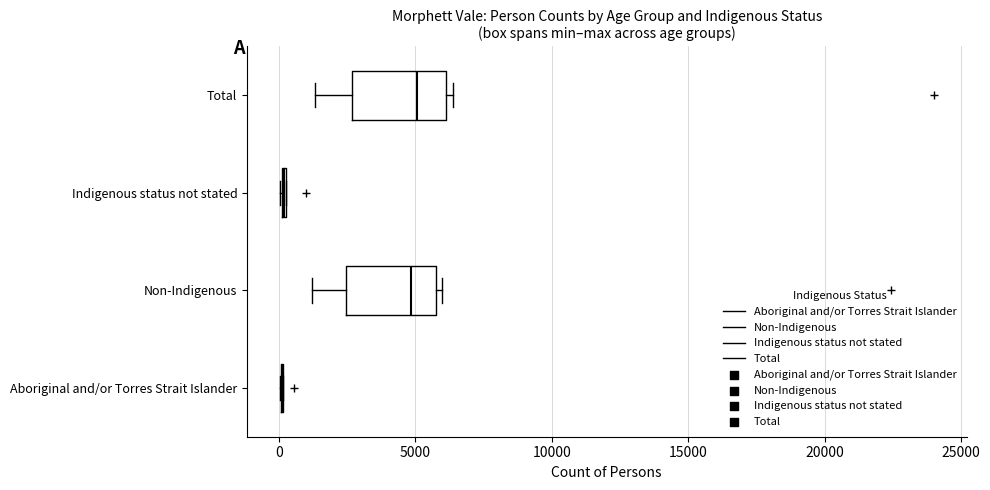

Reading bottom to top, read every box against the x-axis: the position of its median line, the range the box covers, and the ends of its whiskers. The values are not printed on the chart, so give them approximately, as read against the axis.

Aboriginal and/or Torres Strait Islander: box collapsed to a line at 0, whiskers 0 to 0
Non-Indigenous: median 5000, box 2500 to 5500, whiskers 1000 to 6000
Indigenous status not stated: box collapsed to a line at 0, whiskers 0 to 500
Total: median 5000, box 2500 to 6000, whiskers 1500 to 6500